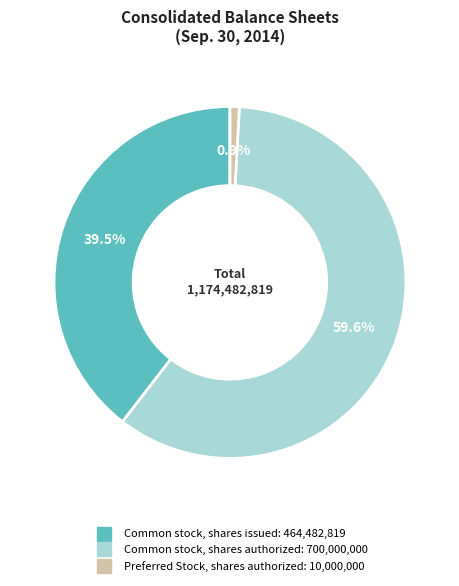

To the nearest percent, what is the difference between the largest and smallest slice percentages?

59%